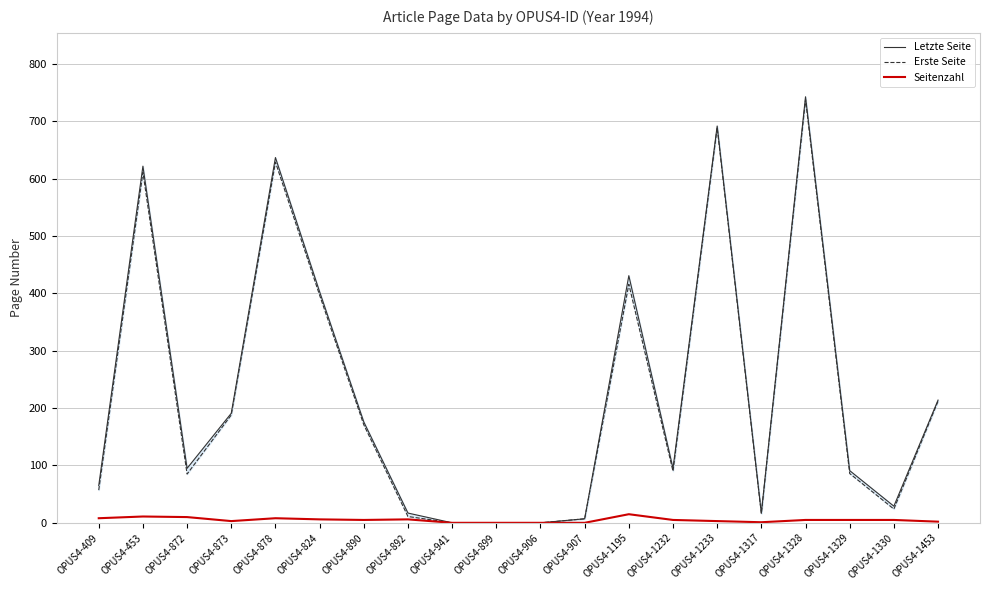

Rank the categories by Letzte Seite value from lowest to highest.

OPUS4-941, OPUS4-899, OPUS4-906, OPUS4-907, OPUS4-892, OPUS4-1317, OPUS4-1330, OPUS4-409, OPUS4-1329, OPUS4-872, OPUS4-1232, OPUS4-890, OPUS4-873, OPUS4-1453, OPUS4-824, OPUS4-1195, OPUS4-453, OPUS4-878, OPUS4-1233, OPUS4-1328